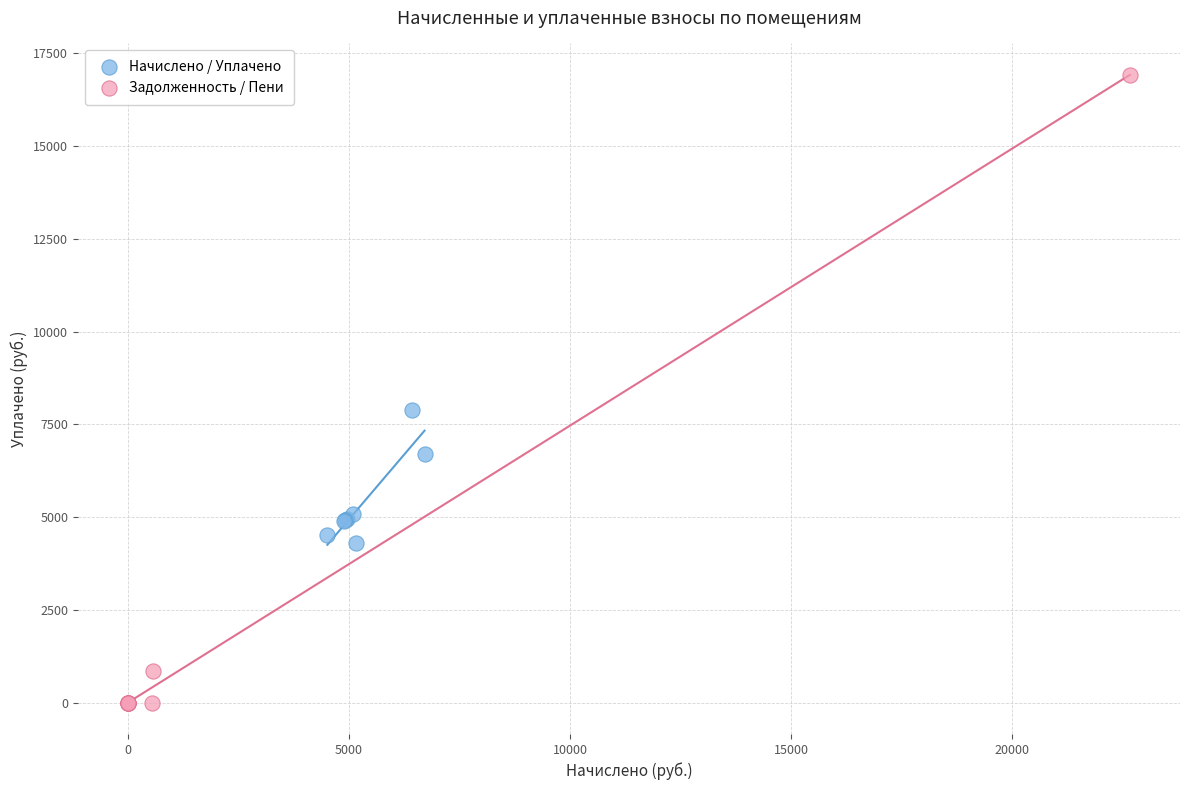

Which series has the largest Y range (max minus min)?

Задолженность / Пени